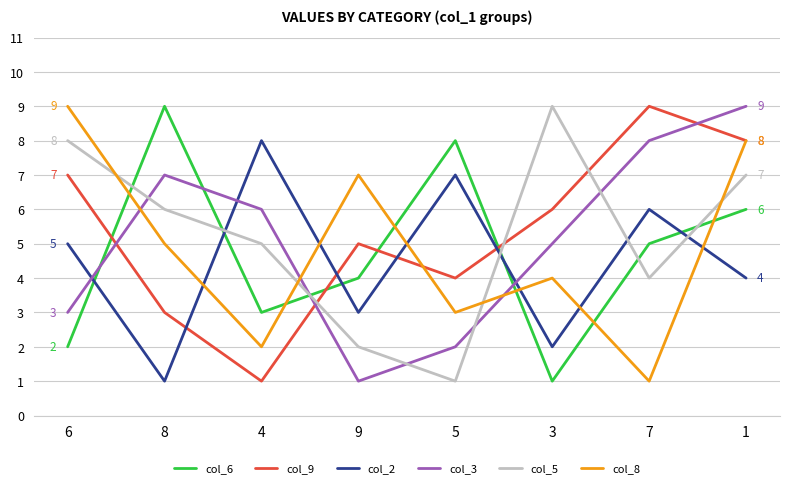

Where is col_5 nearest to the value 5?

4